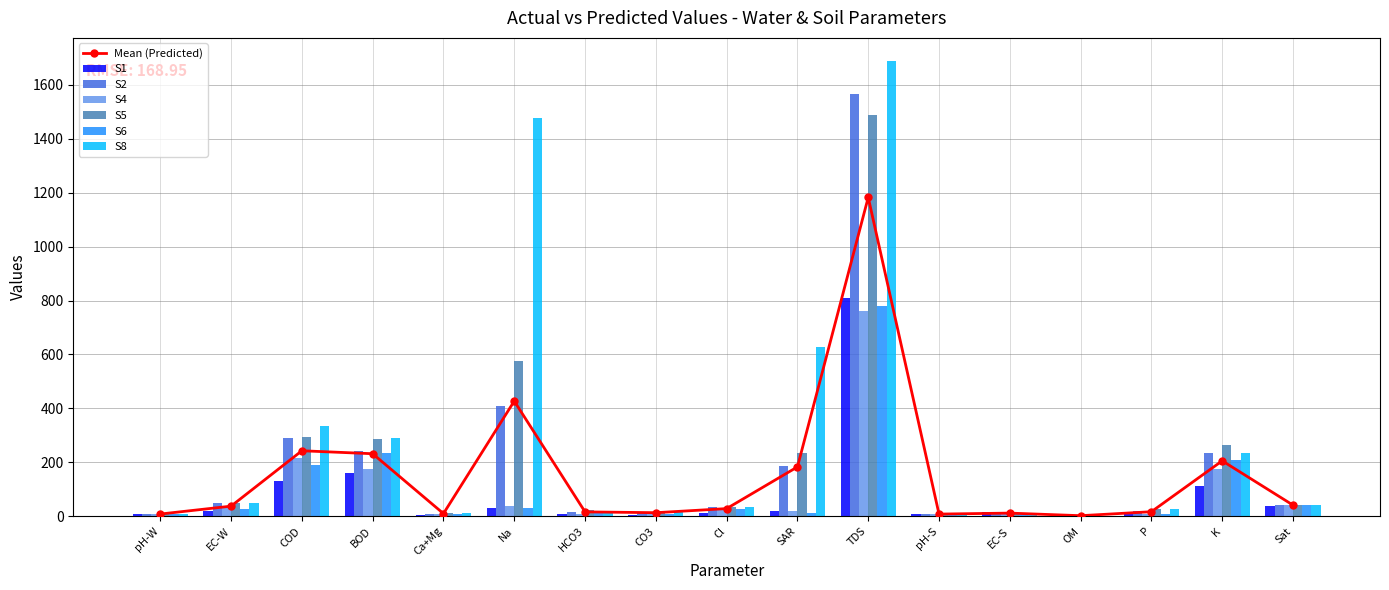

The S1 series shows 27.4 at SAR. True or false?

False